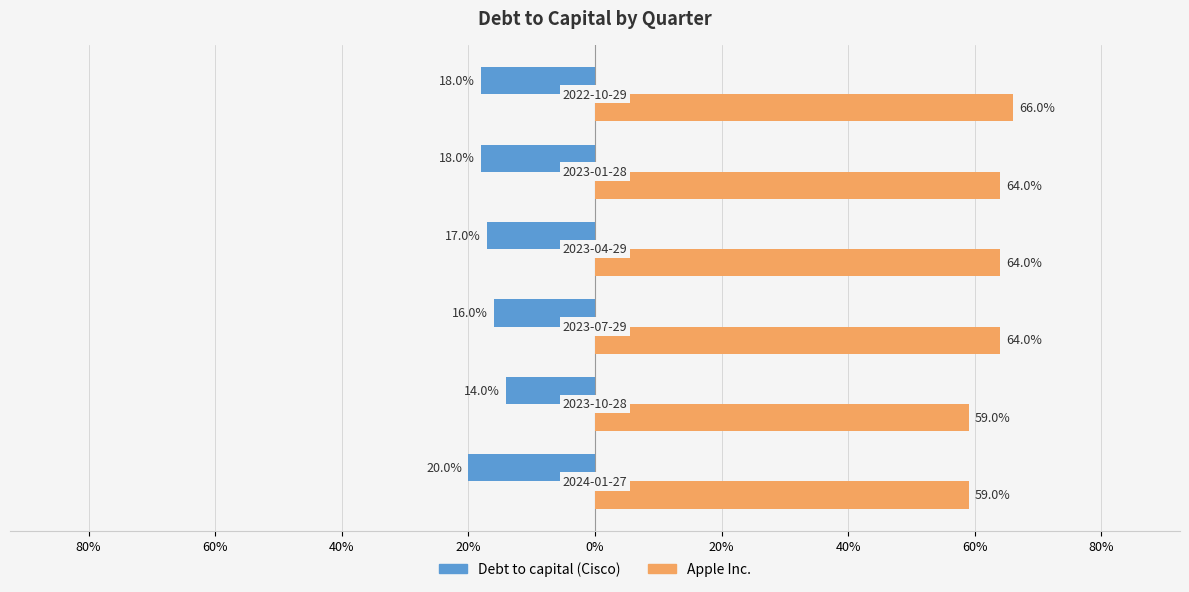

What is the sum of all Apple Inc. values?

3.8